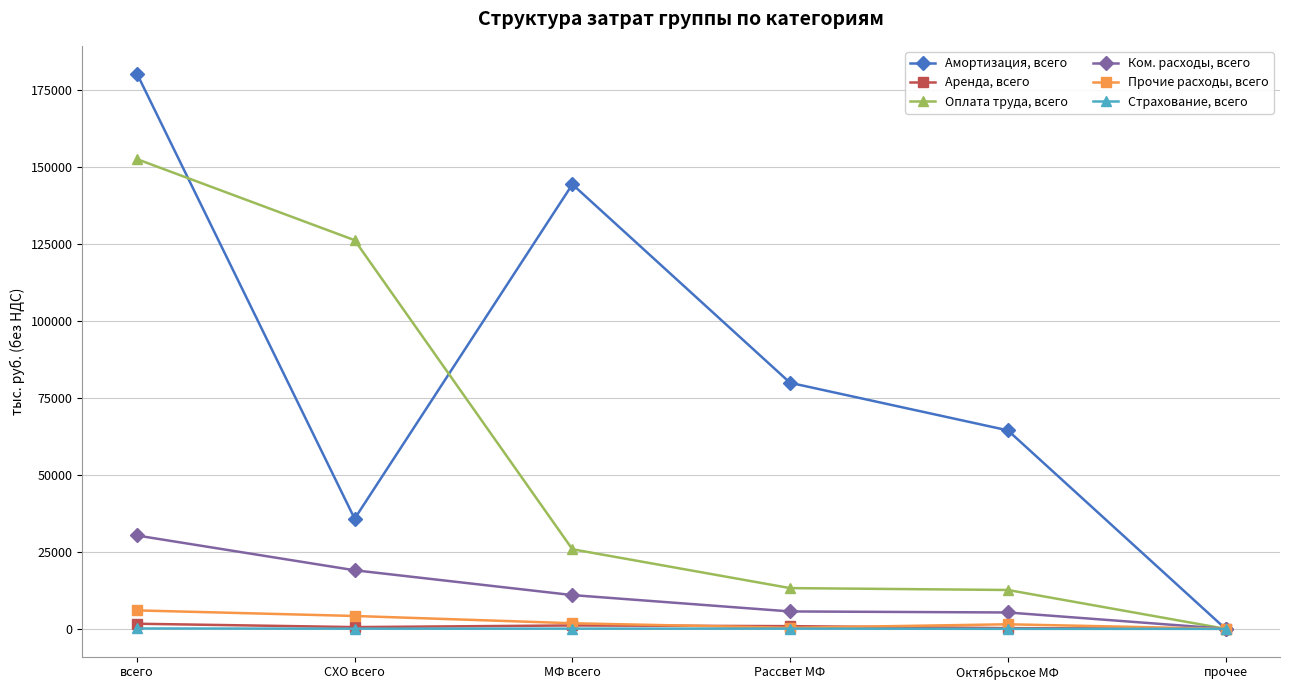

Is the value of Оплата труда, всего at Рассвет МФ greater than the value of Страхование, всего at Октябрьское МФ?

Yes